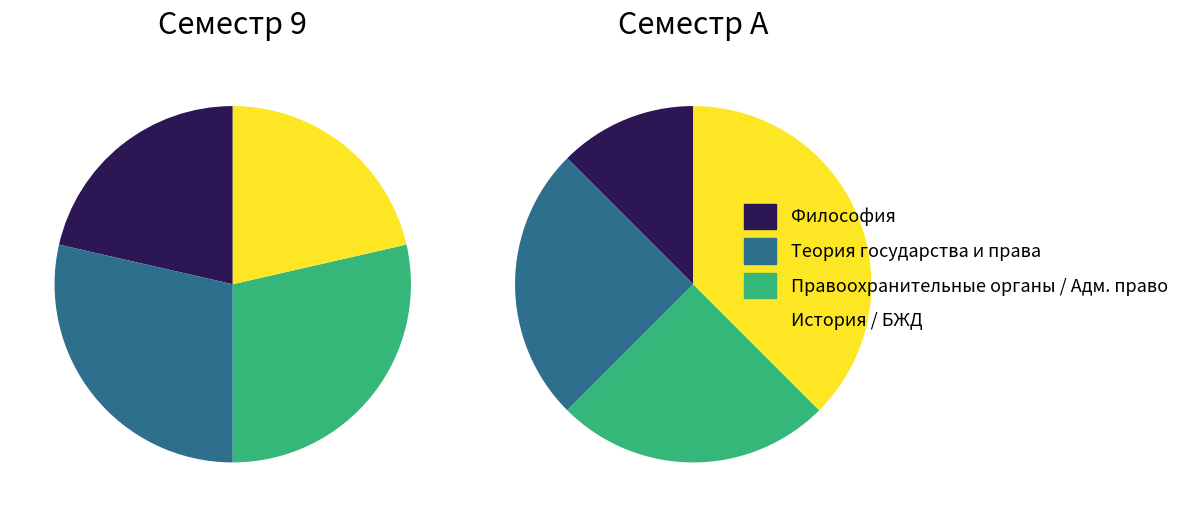

The Философия slice represents 17% of the pie. True or false?

False